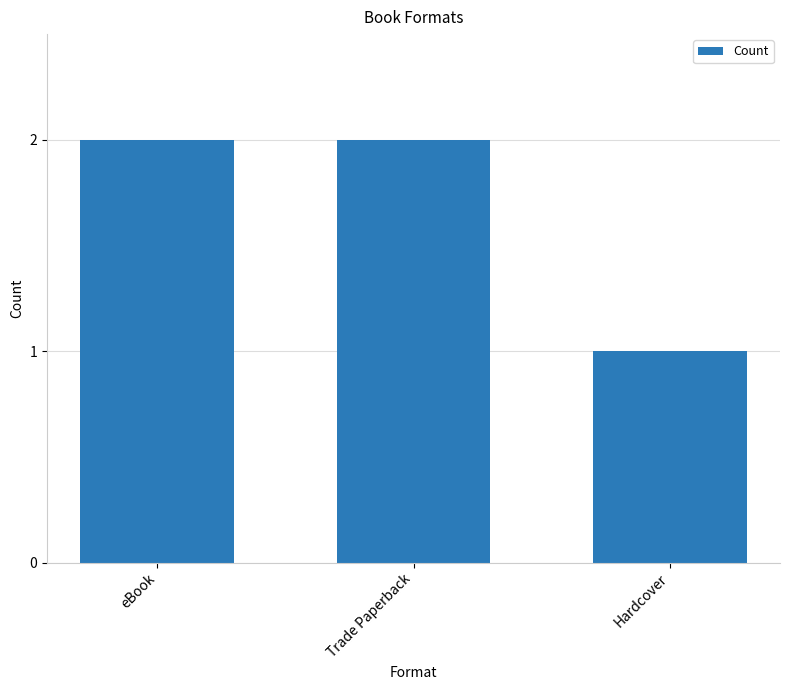

True or false: the data shows 2 at eBook.

True